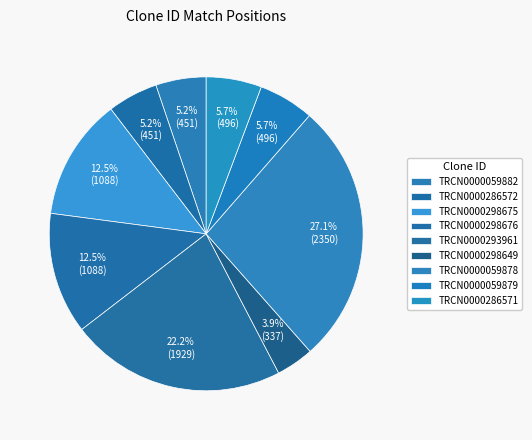

Is there a majority slice in this chart?

No